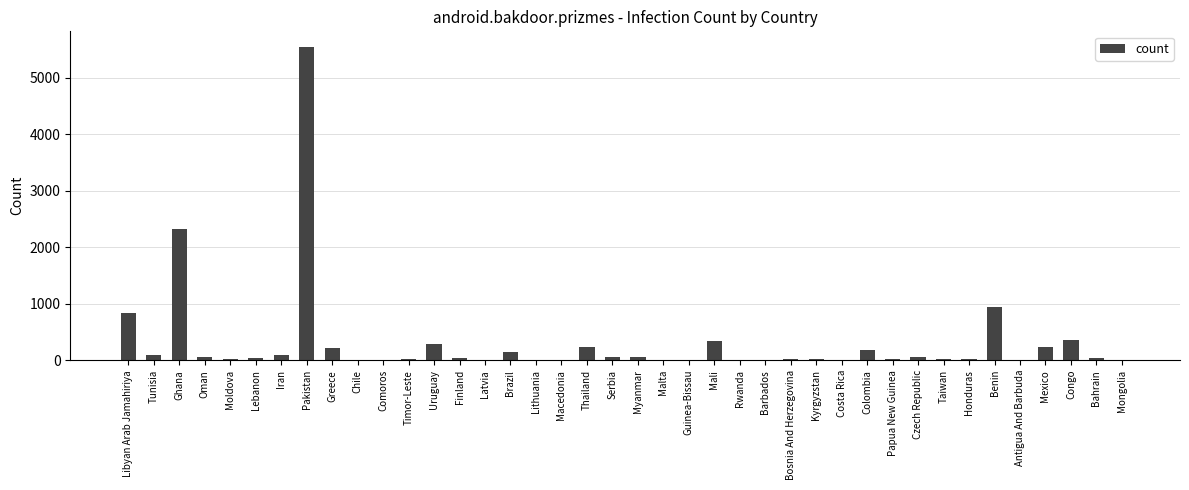

At which category does the chart reach its peak across all series?

Pakistan